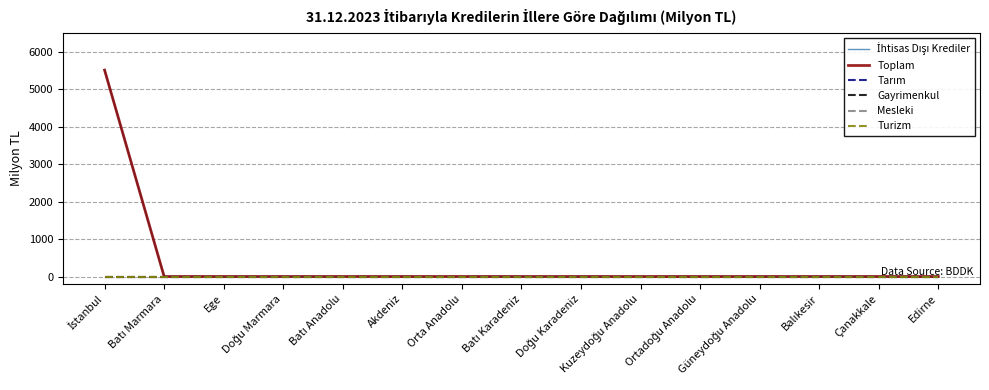

At which label is Gayrimenkul closest to 0?

İstanbul